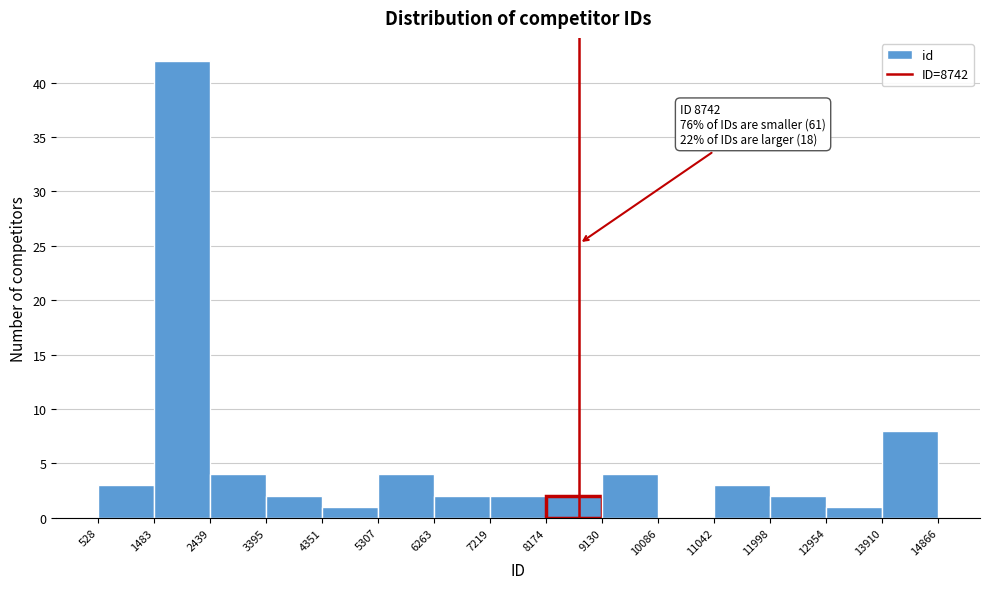

Over which range of the x-axis is the bar tallest?

1483 to 2439